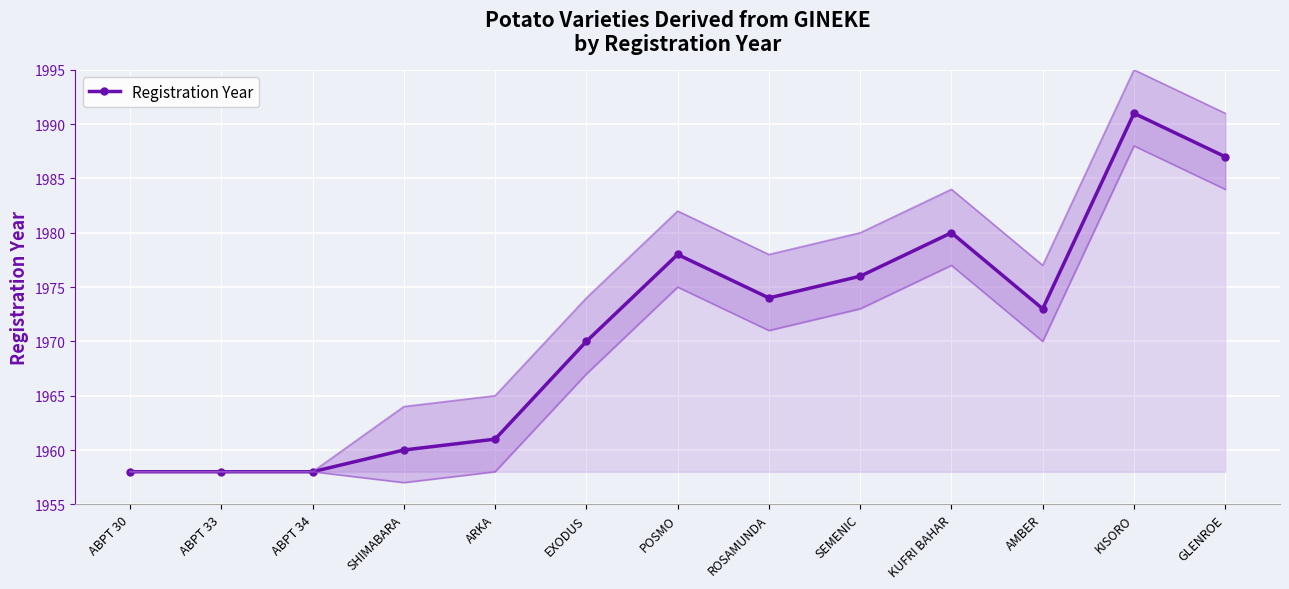

True or false: the data shows 694 at AMBER.

False